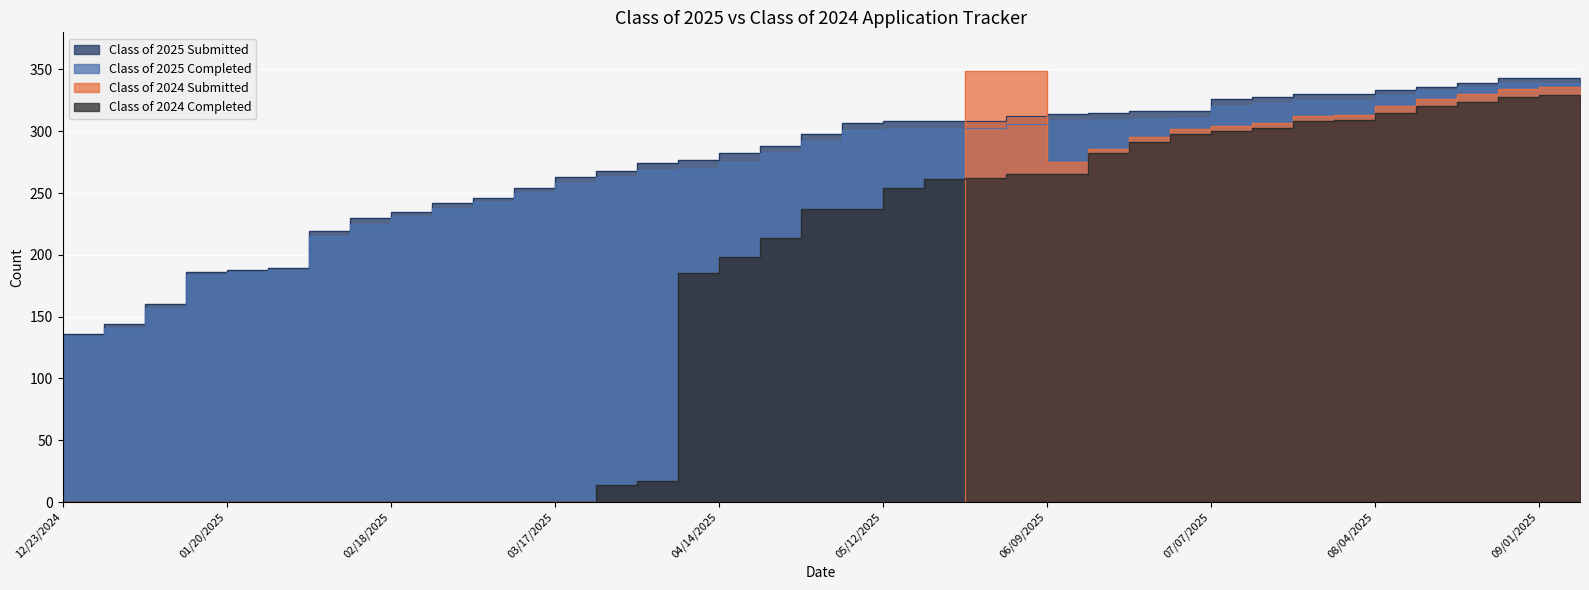

What is the greatest value displayed?

349